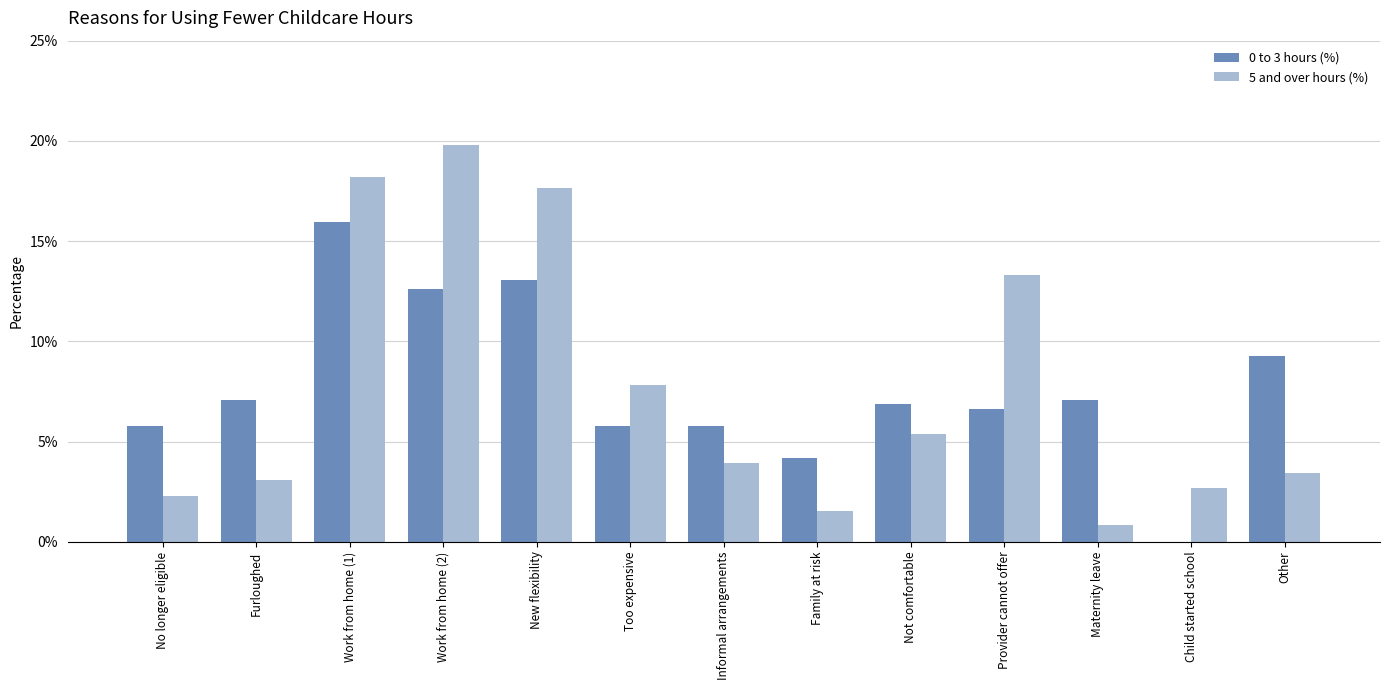

Are the bars horizontal?

No